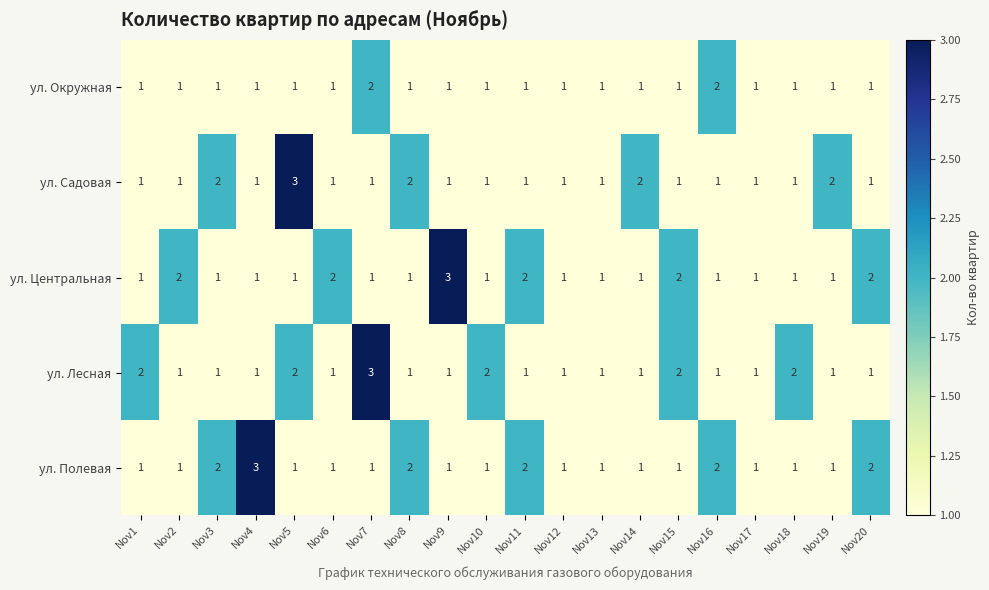

True or false: ул. Полевая has a value of 0 at Nov9.

False